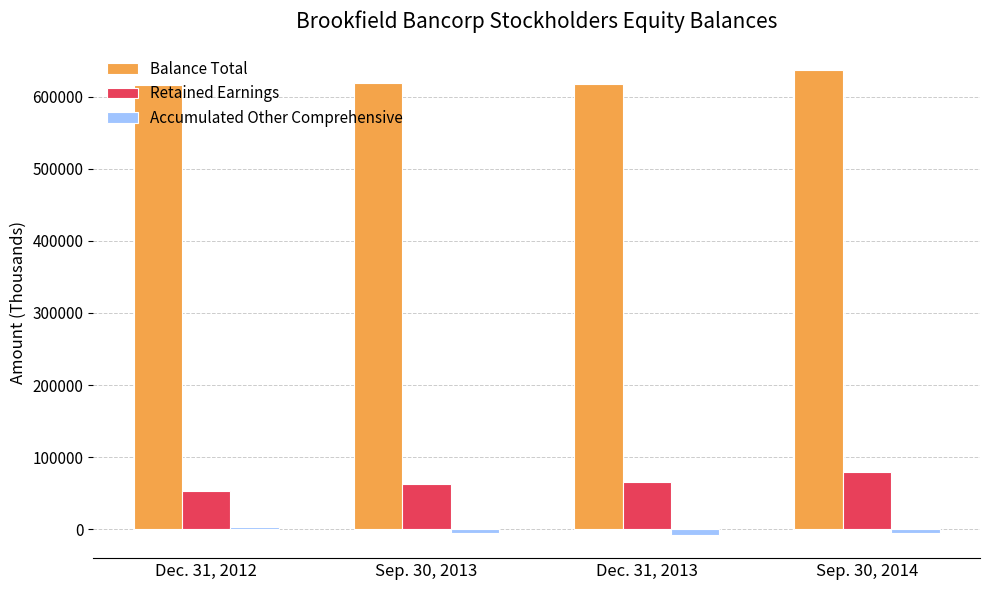

Is it true that Retained Earnings equals 98360 at Dec. 31, 2013?

False